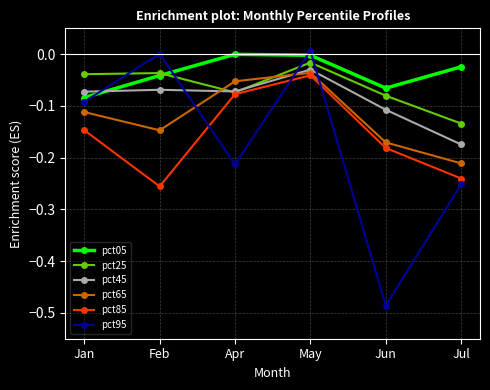

What is the label of the 4th point from the left?

May